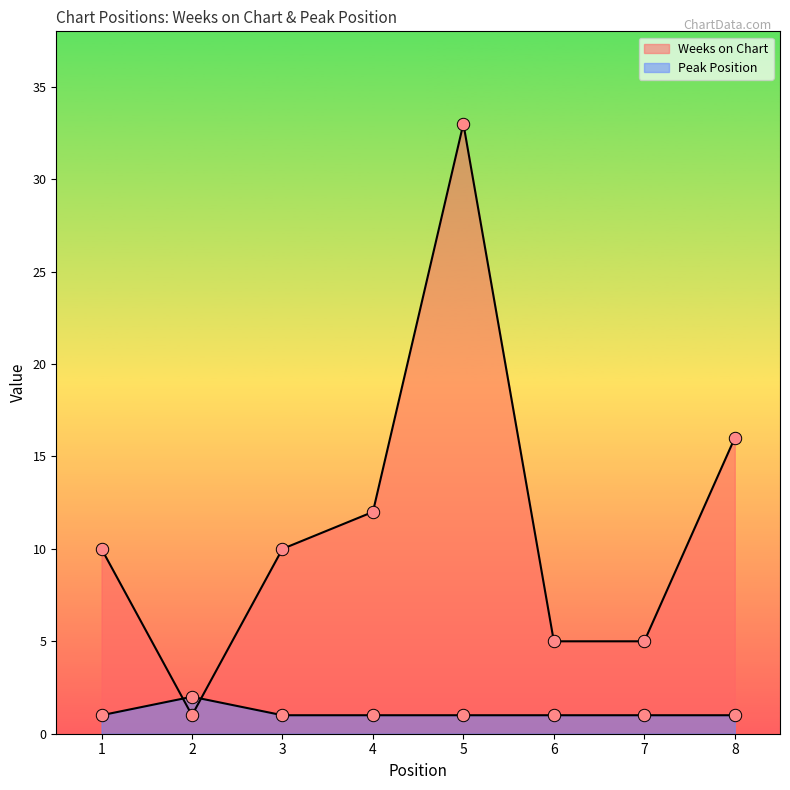

Which series has the largest Y range (max minus min)?

Weeks on Chart